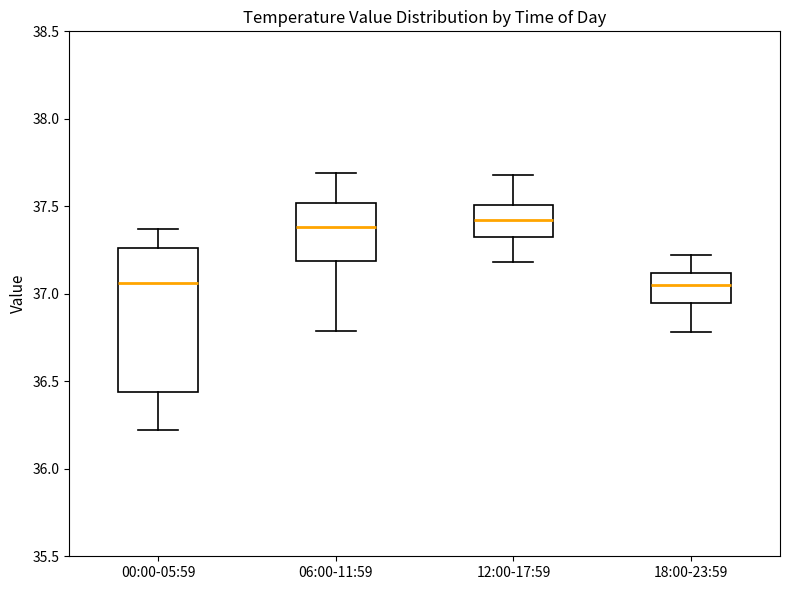

Comparing the boxes themselves (not the whiskers), which one is the tallest?

00:00-05:59